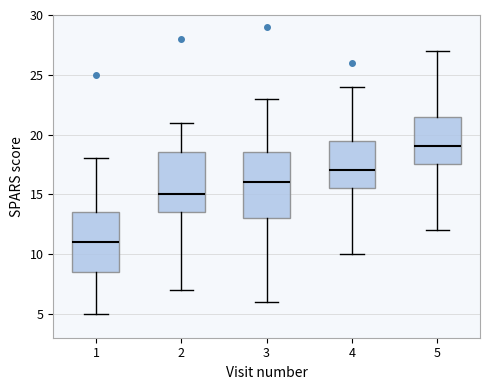

Which box is the tallest, from its lower edge to its upper edge?

3